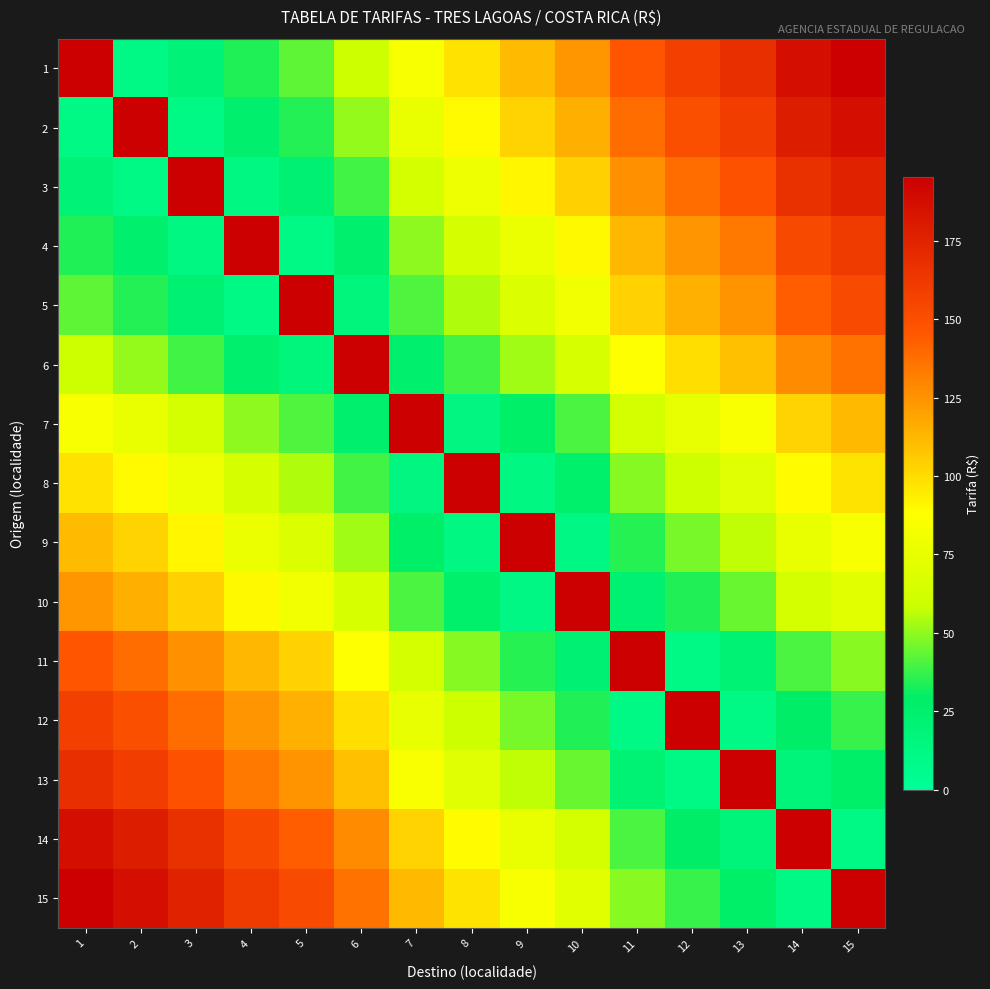

Reading left to right, what are all the values shown in this chart?

1: 1=0.0	2=12.0	3=20.1	4=33.9	5=43.1	6=59.0	7=83.7	8=97.9	9=111.3	10=123.8	11=146.4	12=158.1	13=168.2	14=186.6	15=195.4
2: 1=12.0	2=0.0	3=12.0	4=25.5	5=34.7	6=50.6	7=75.3	8=89.5	9=102.9	10=115.5	11=138.0	12=149.8	13=159.8	14=178.2	15=187.0
3: 1=20.1	2=12.0	3=0.0	4=13.8	5=23.0	6=38.9	7=63.6	8=77.8	9=91.2	10=103.7	11=126.3	12=138.0	13=148.1	14=166.5	15=175.3
4: 1=33.9	2=25.5	3=13.8	4=0.0	5=12.0	6=25.1	7=49.8	8=64.0	9=77.4	10=89.9	11=112.5	12=124.2	13=134.3	14=152.7	15=161.5
5: 1=43.1	2=34.7	3=23.0	4=12.0	5=0.0	6=15.9	7=40.6	8=54.8	9=68.2	10=80.7	11=103.3	12=115.0	13=125.1	14=143.5	15=152.3
6: 1=59.0	2=50.6	3=38.9	4=25.1	5=15.9	6=0.0	7=24.7	8=38.9	9=52.3	10=64.8	11=87.4	12=99.1	13=109.2	14=127.6	15=136.4
7: 1=83.7	2=75.3	3=63.6	4=49.8	5=40.6	6=24.7	7=0.0	8=14.2	9=27.6	10=40.2	11=62.7	12=74.5	13=84.5	14=102.9	15=111.7
8: 1=97.9	2=89.5	3=77.8	4=64.0	5=54.8	6=38.9	7=14.2	8=0.0	9=13.4	10=25.9	11=48.5	12=60.2	13=70.3	14=88.7	15=97.5
9: 1=111.3	2=102.9	3=91.2	4=77.4	5=68.2	6=52.3	7=27.6	8=13.4	9=0.0	10=12.5	11=35.1	12=46.9	13=56.9	14=75.3	15=84.1
10: 1=123.8	2=115.5	3=103.7	4=89.9	5=80.7	6=64.8	7=40.2	8=25.9	9=12.5	10=0.0	11=22.6	12=34.3	13=44.3	14=62.7	15=71.5
11: 1=146.4	2=138.0	3=126.3	4=112.5	5=103.3	6=87.4	7=62.7	8=48.5	9=35.1	10=22.6	11=0.0	12=12.0	13=21.8	14=40.2	15=48.9
12: 1=158.1	2=149.8	3=138.0	4=124.2	5=115.0	6=99.1	7=74.5	8=60.2	9=46.9	10=34.3	11=12.0	12=0.0	13=12.0	14=28.4	15=37.2
13: 1=168.2	2=159.8	3=148.1	4=134.3	5=125.1	6=109.2	7=84.5	8=70.3	9=56.9	10=44.3	11=21.8	12=12.0	13=0.0	14=18.4	15=27.2
14: 1=186.6	2=178.2	3=166.5	4=152.7	5=143.5	6=127.6	7=102.9	8=88.7	9=75.3	10=62.7	11=40.2	12=28.4	13=18.4	14=0.0	15=12.0
15: 1=195.4	2=187.0	3=175.3	4=161.5	5=152.3	6=136.4	7=111.7	8=97.5	9=84.1	10=71.5	11=48.9	12=37.2	13=27.2	14=12.0	15=0.0